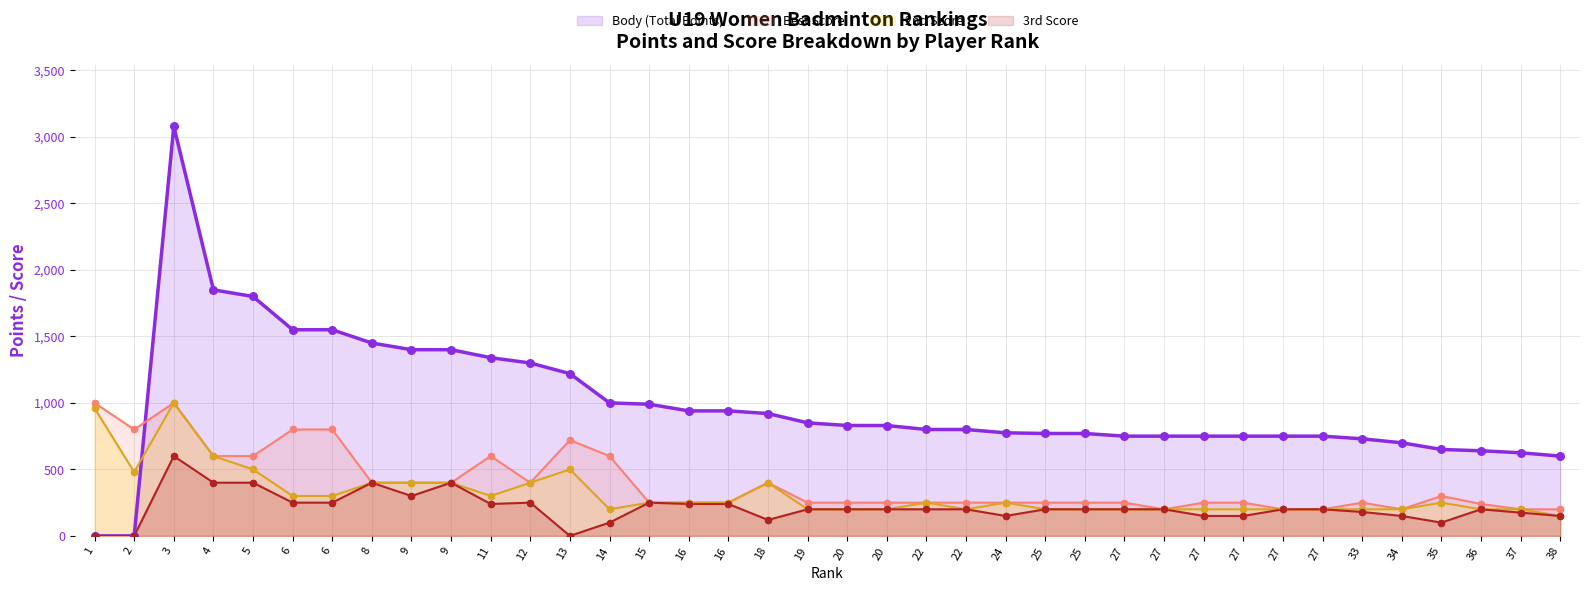

Which series contains the lowest Y value?

Body (Total Points)